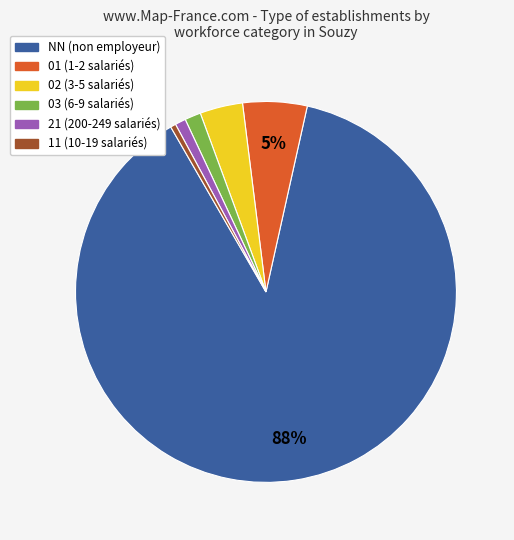

To the nearest percent, what is the average slice percentage?

17%